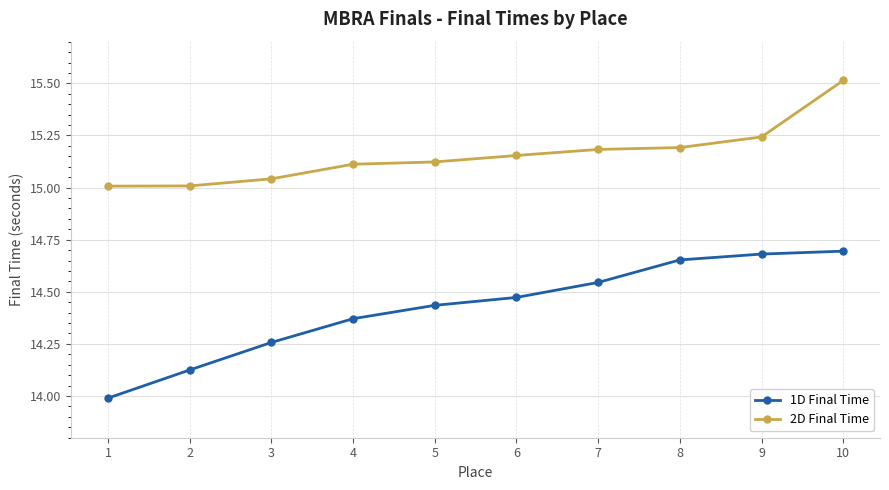

What is the difference between the highest and lowest values at 9?

0.6